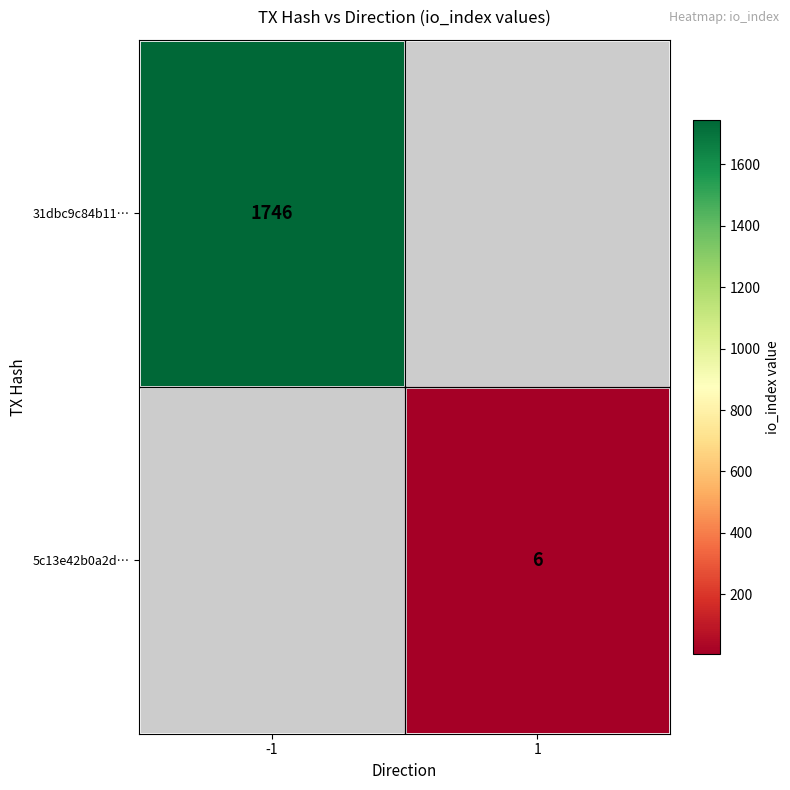

True or false: 31dbc9c84b11… has a value of 2779 at -1.

False